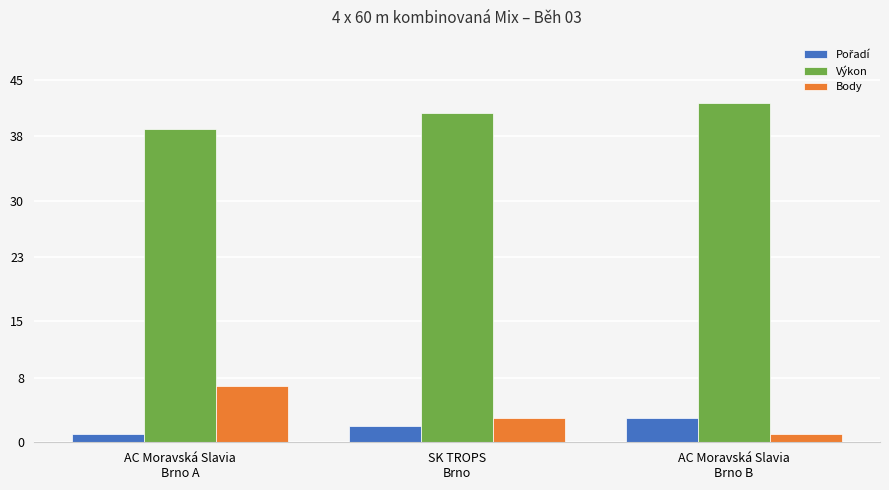

At which label does Výkon reach its minimum?

AC Moravská Slavia
Brno A